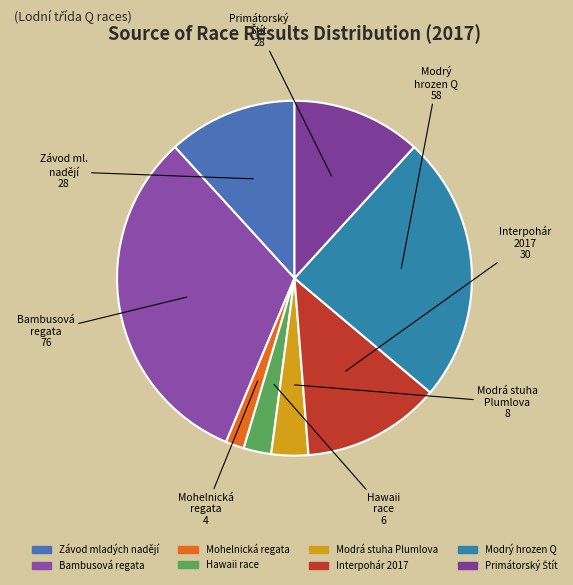

To the nearest percent, what is the difference between the largest and smallest slice percentages?

30%